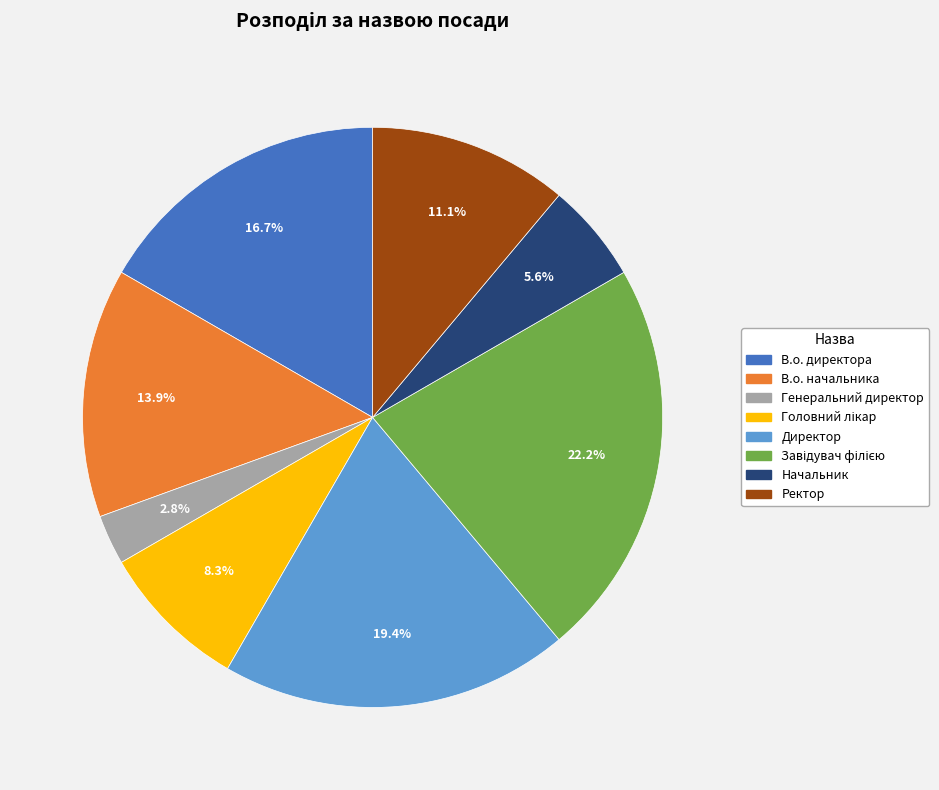

To the nearest percent, what is the difference between the Директор and В.о. директора slice percentages?

3%